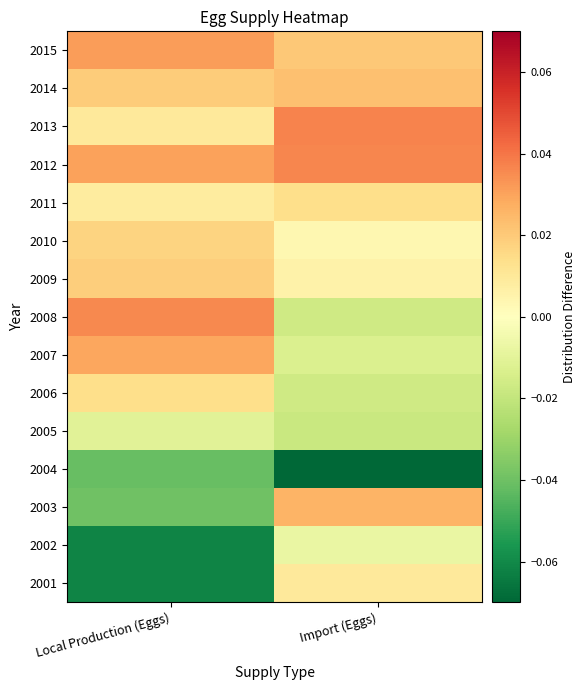

What is the difference between the highest and lowest values at Local Production (Eggs)?

0.1